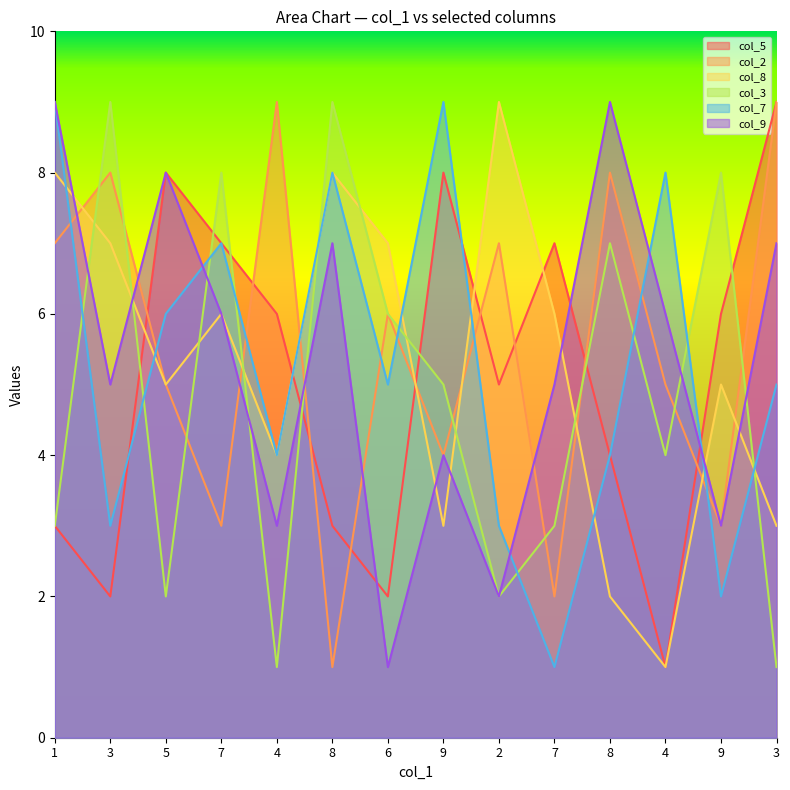

At which category does col_7 reach its first local valley?

3